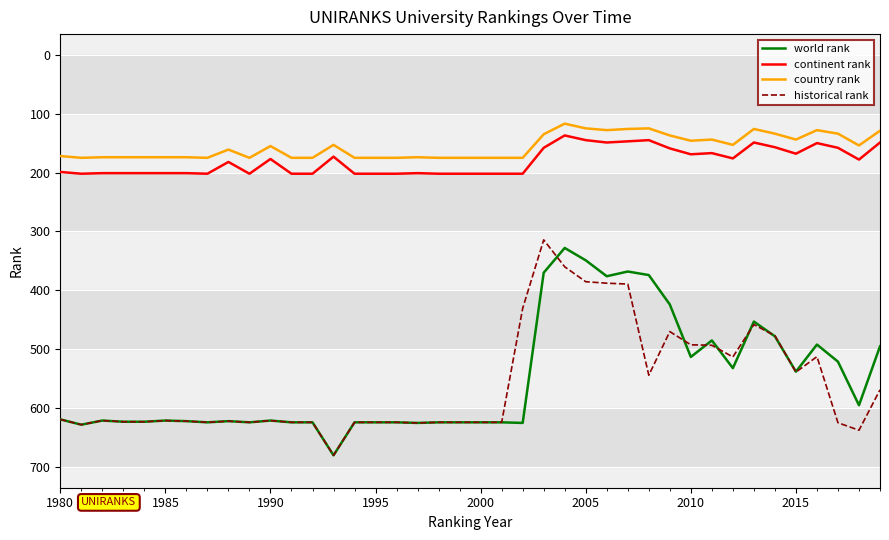

What is the maximum value shown in the chart?

680.0